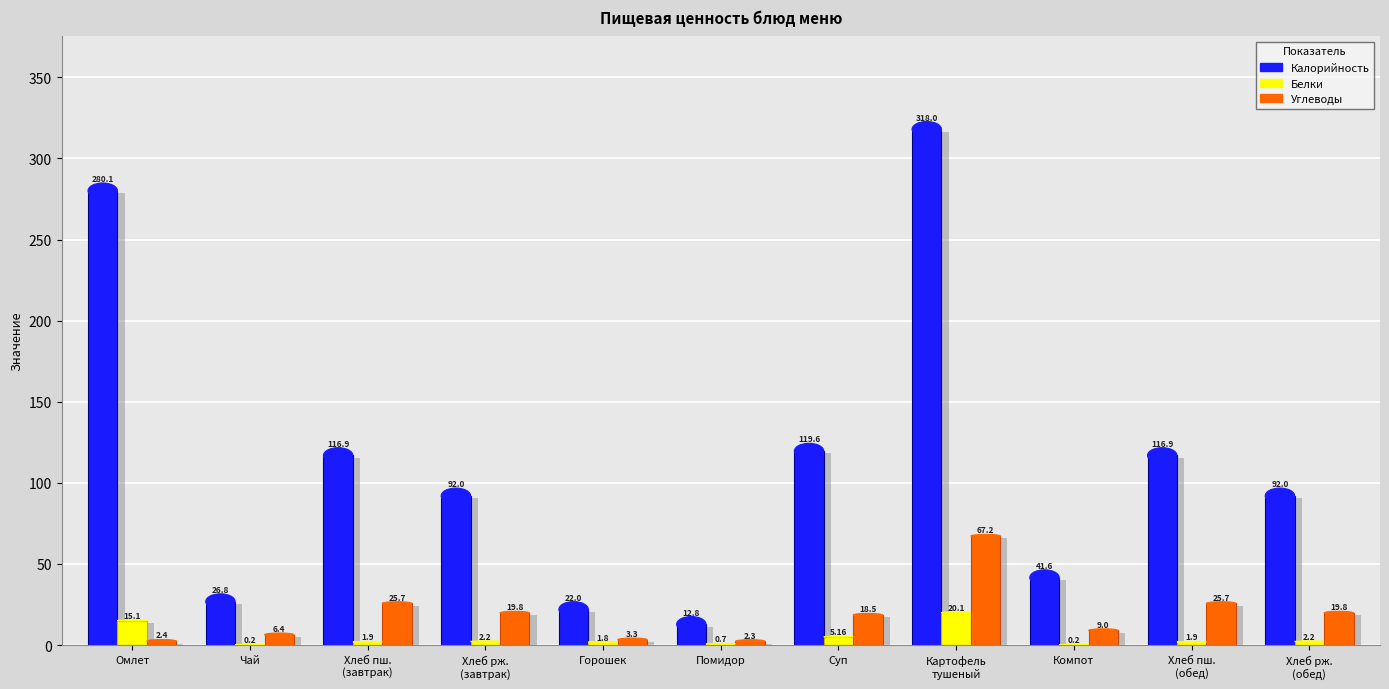

What is the label of the 7th bar from the right?

Горошек